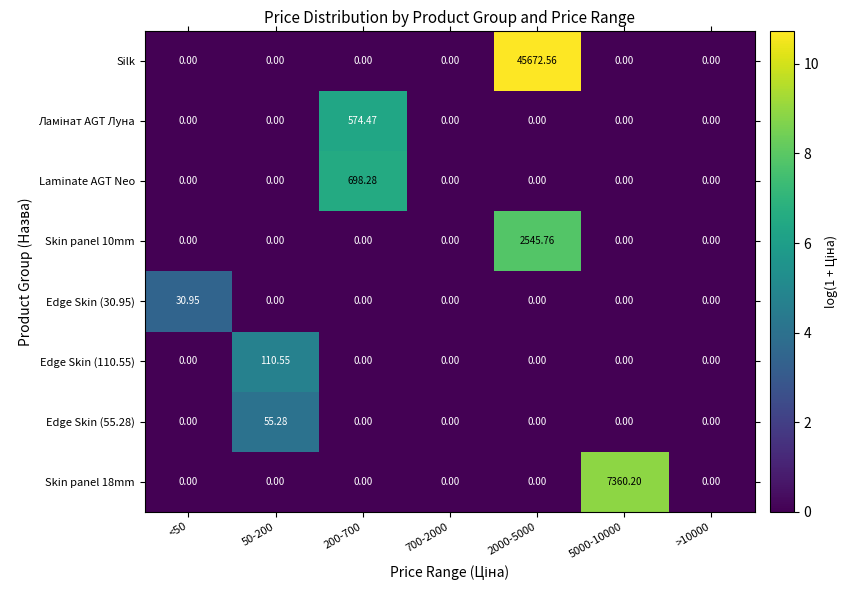

Which series has the largest range (max minus min)?

Silk